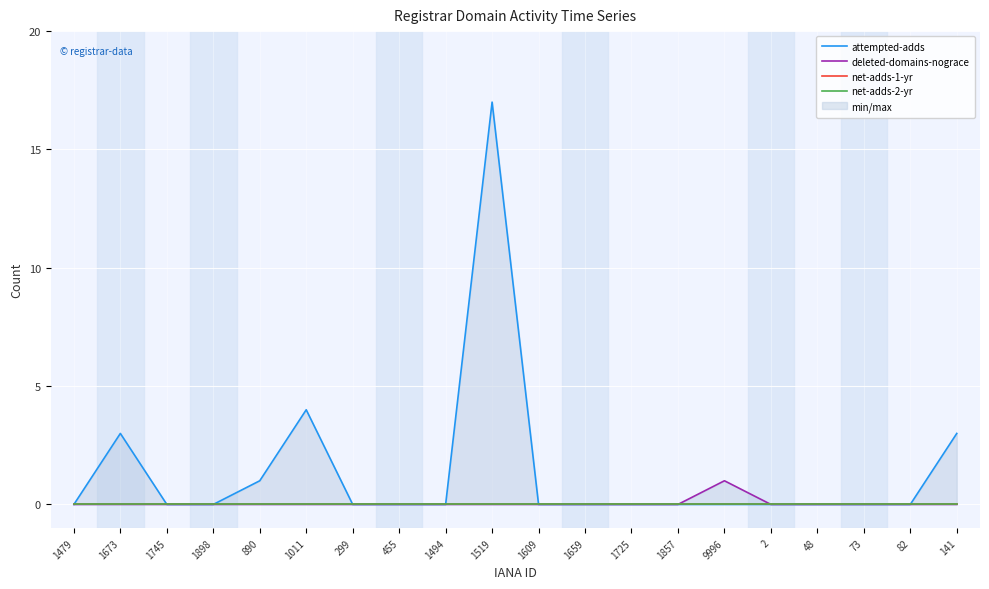

At which category does deleted-domains-nograce reach its first local peak?

9996